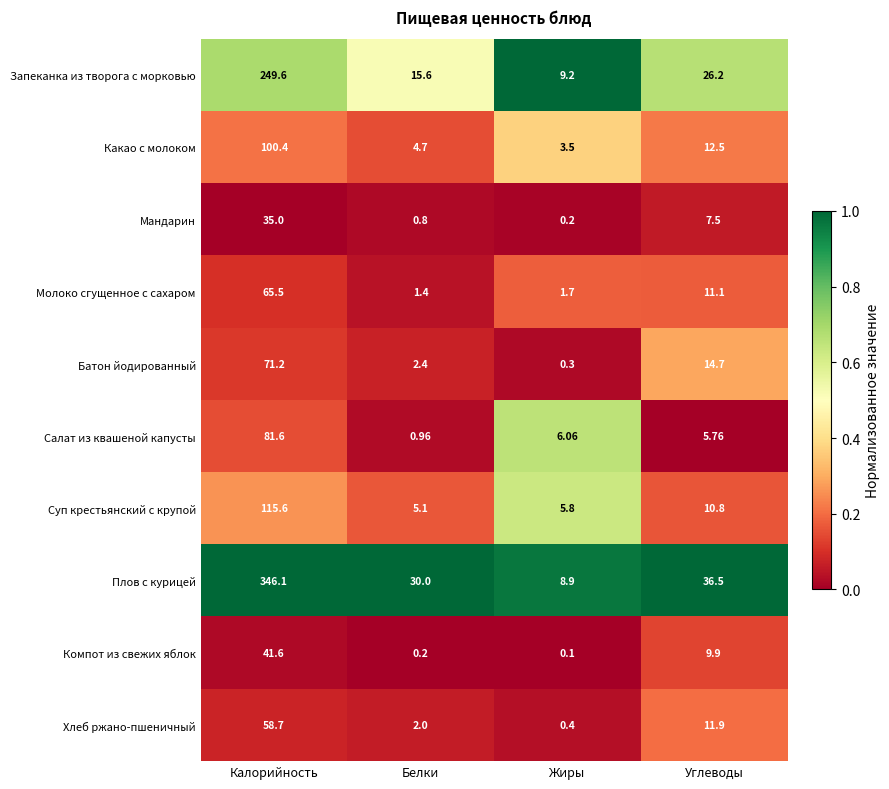

Where is Суп крестьянский с крупой nearest to the value 60?

Углеводы